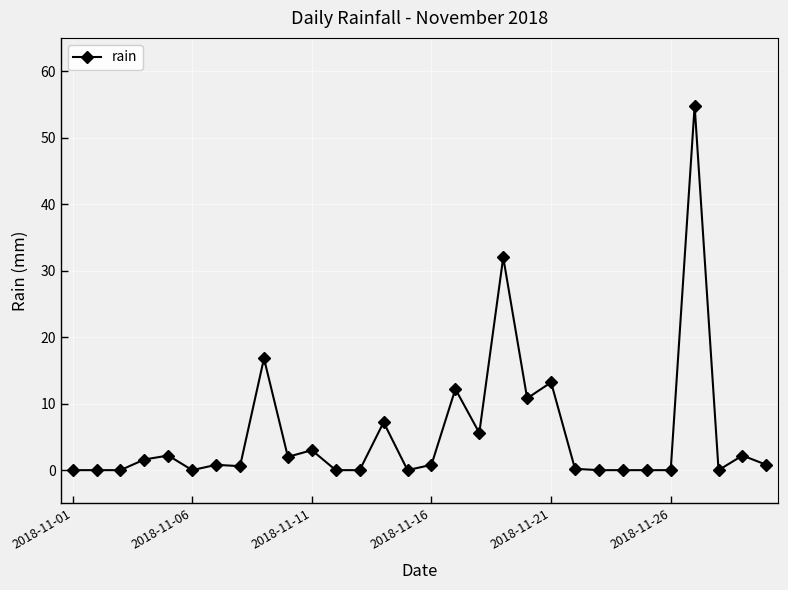

How many distinct data groups are displayed?

1